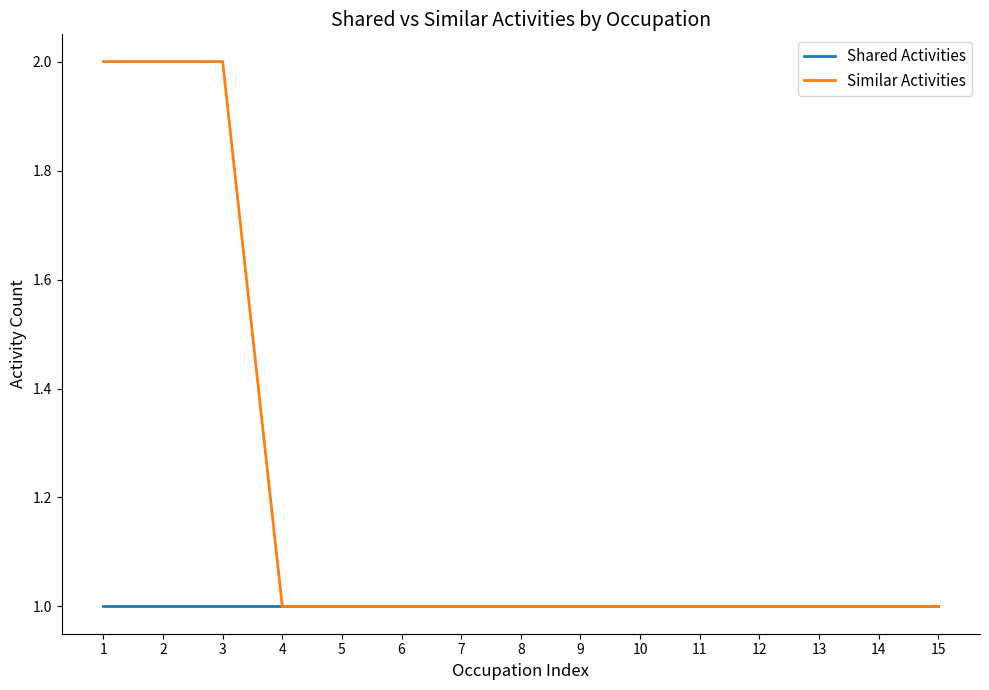

True or false: Similar Activities has a value of 1 at 5.

True